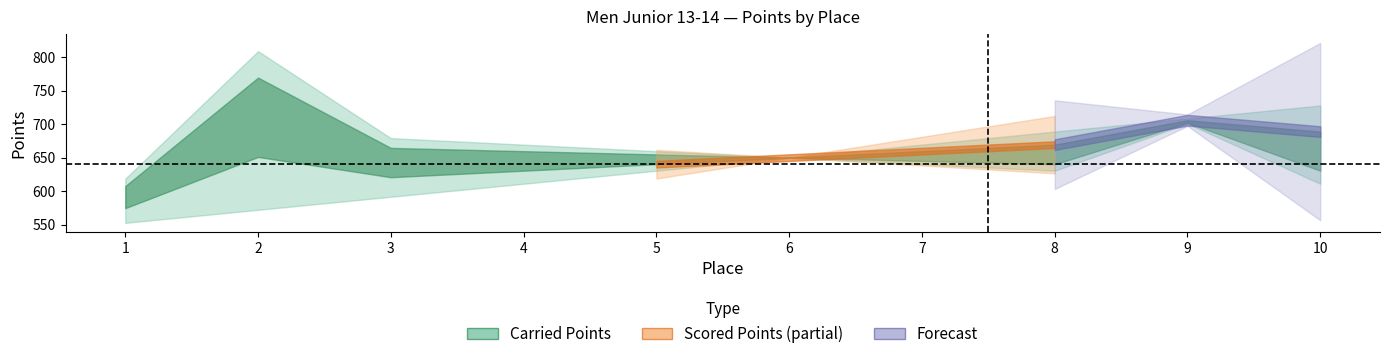

Where does the Place series first go above 6?

7